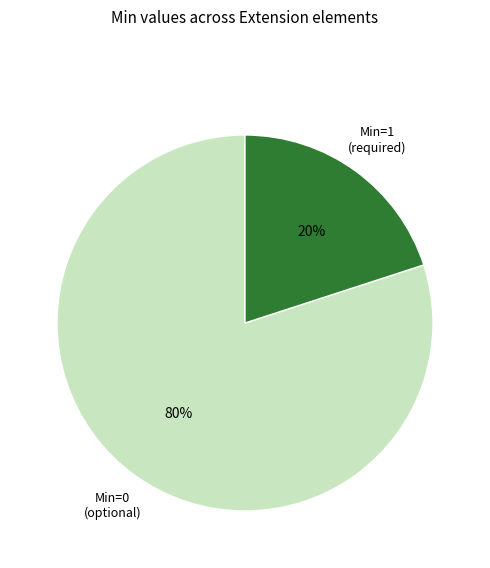

Is there any slice that represents more than half of the pie?

Yes